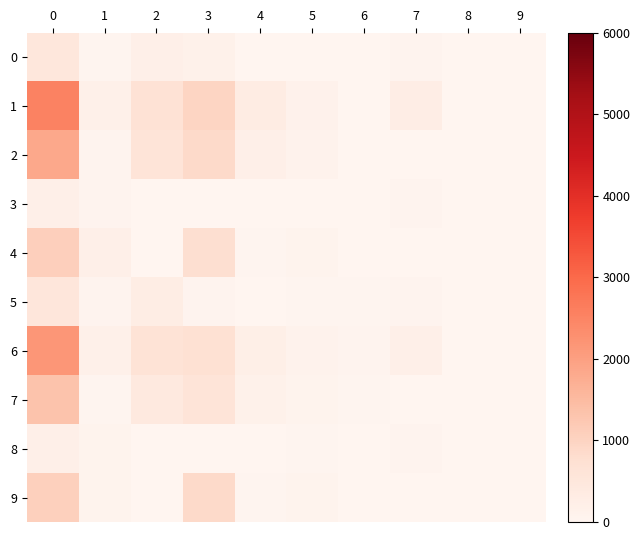

Which series changed the most between 3 and 5?

1